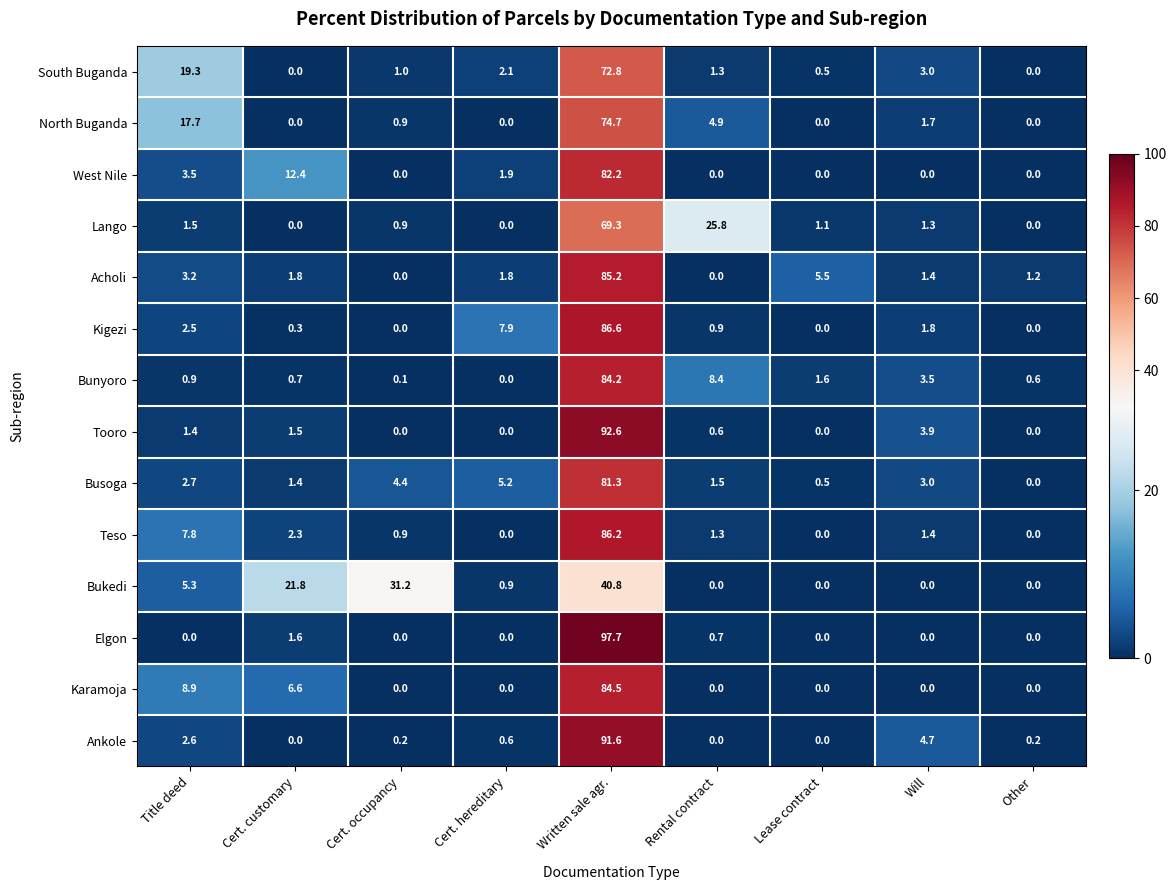

The value of Elgon at Cert. occupancy is 31.5. True or false?

False